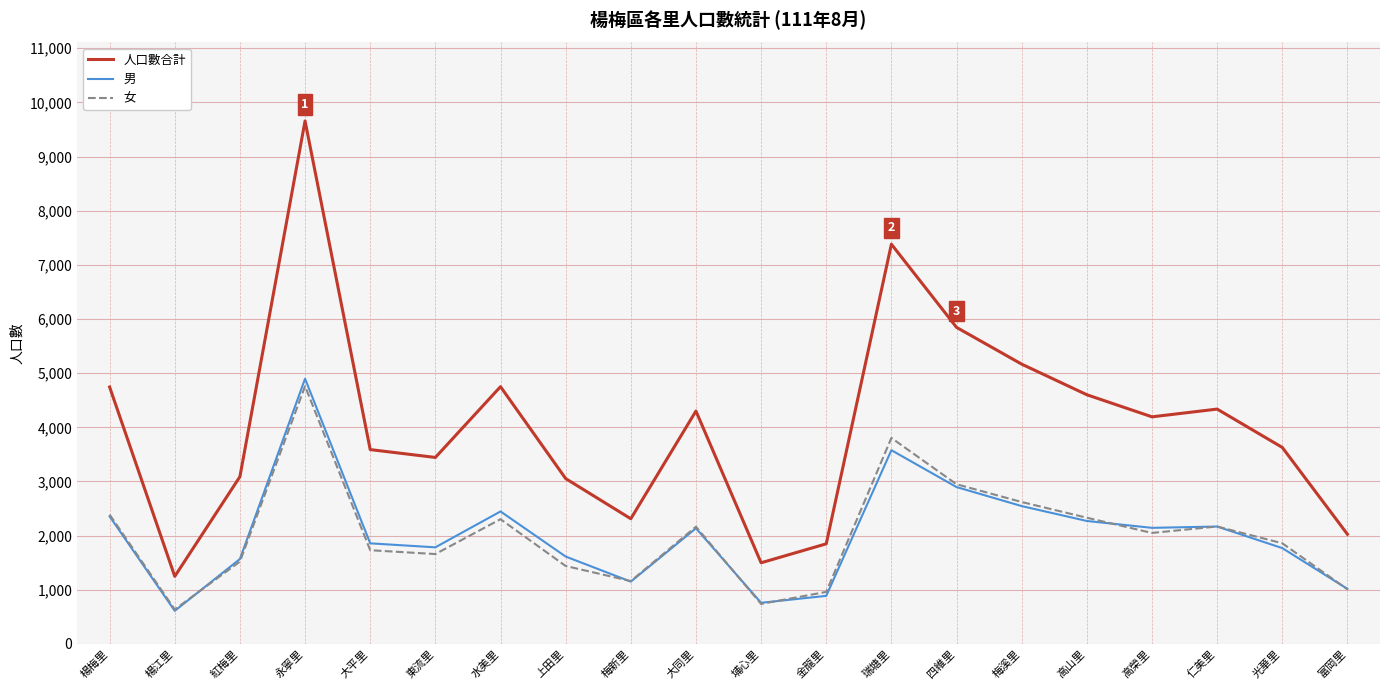

The 男 series shows 2627 at 紅梅里. True or false?

False